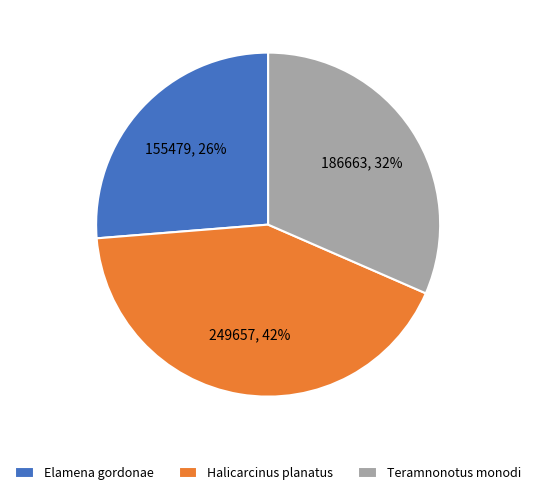

Does any single category account for the majority?

No